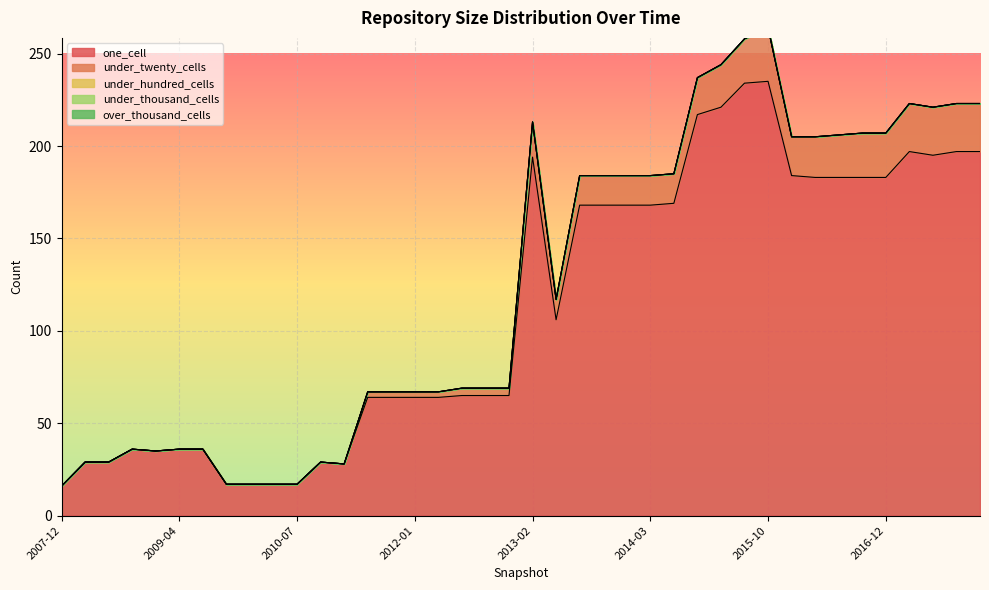

How many interior local valleys does the under_twenty_cells series have?

2